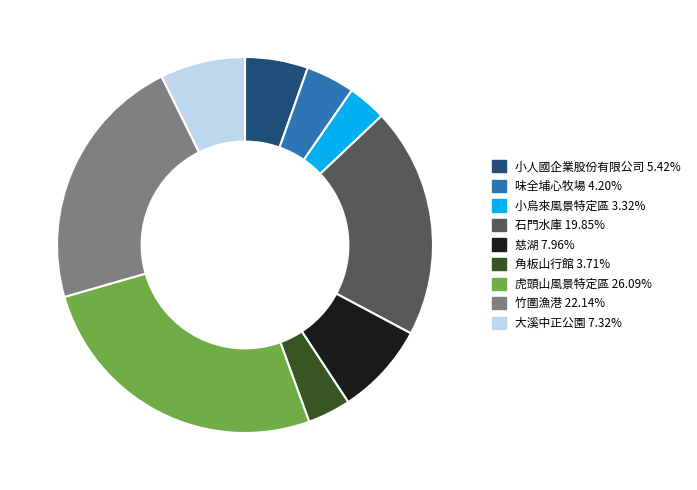

Which category has the biggest portion of the pie?

虎頭山風景特定區